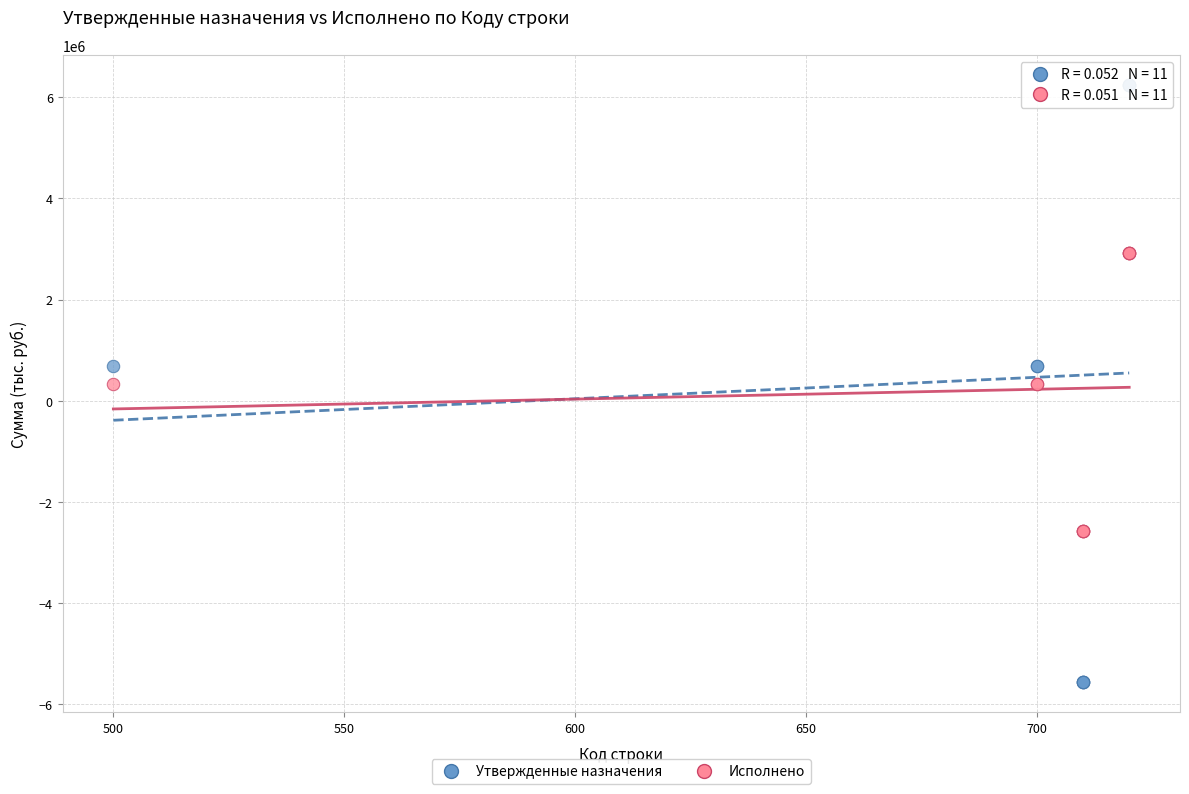

Which series reaches the maximum Y coordinate?

Утвержденные назначения